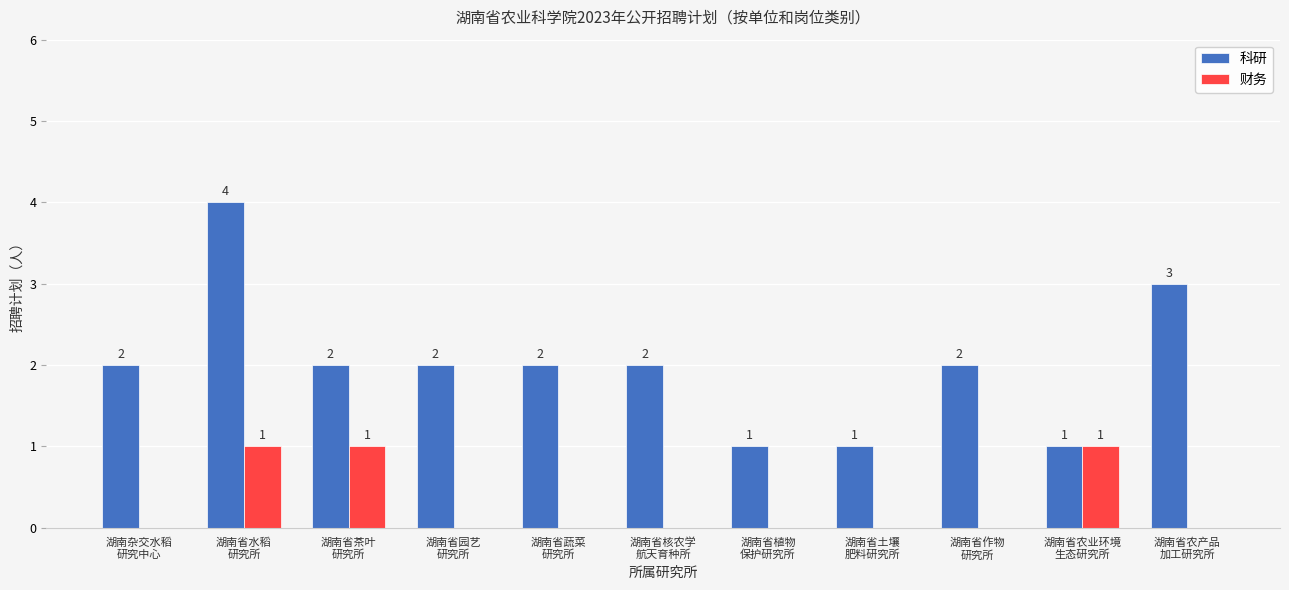

Which series has the largest total across all categories?

科研